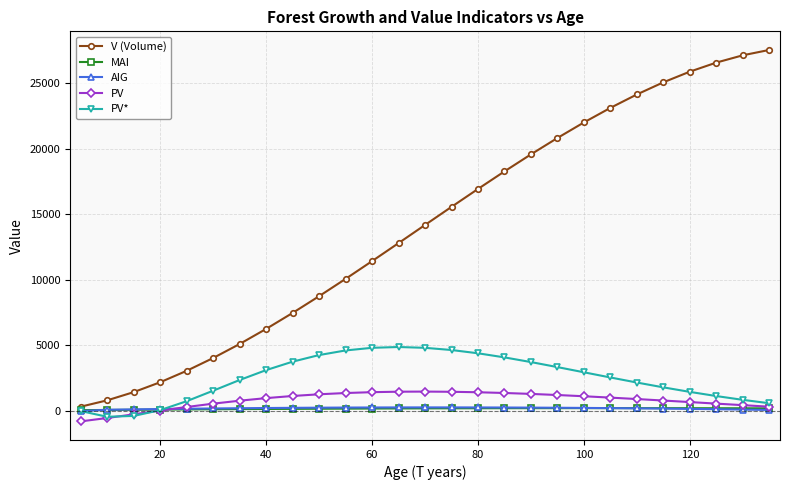

Which series has the widest spread of values?

V (Volume)